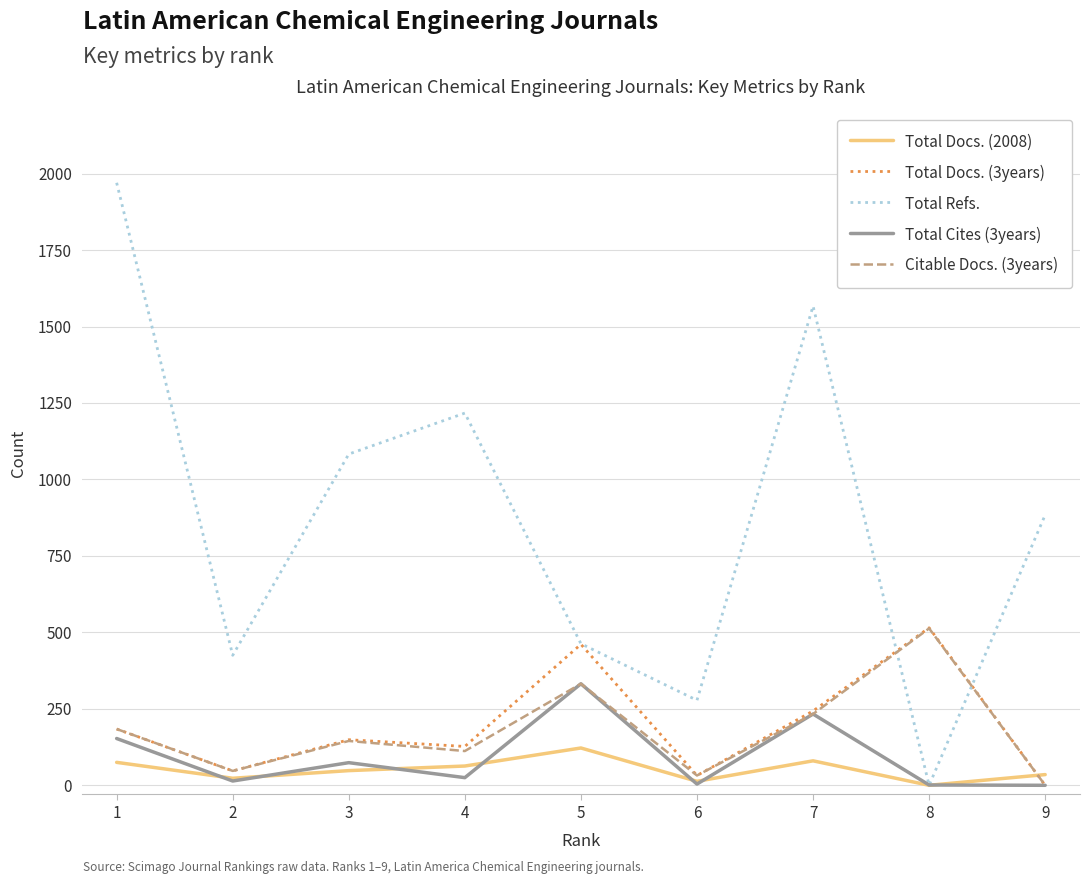

What is the average value of the Total Refs. series?

876